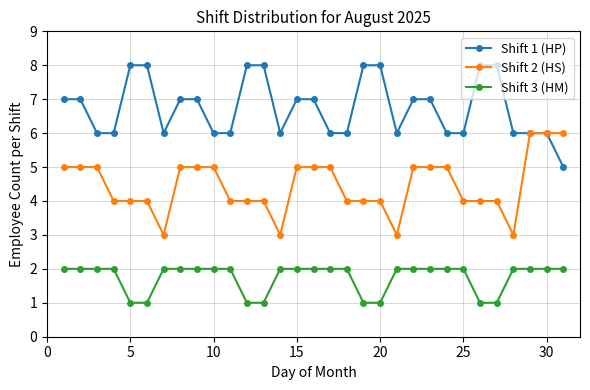

What is the difference between the maximum and minimum values in the Shift 2 (HS) series?

3